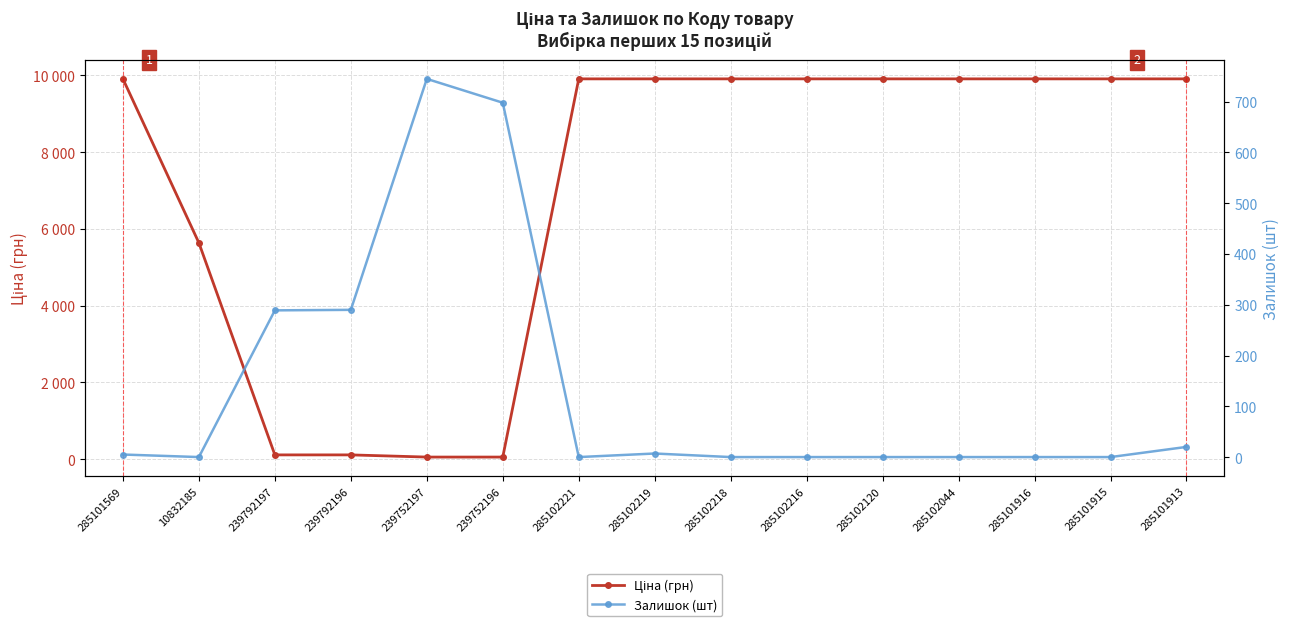

How many interior local peaks does the Залишок (шт) series have?

2